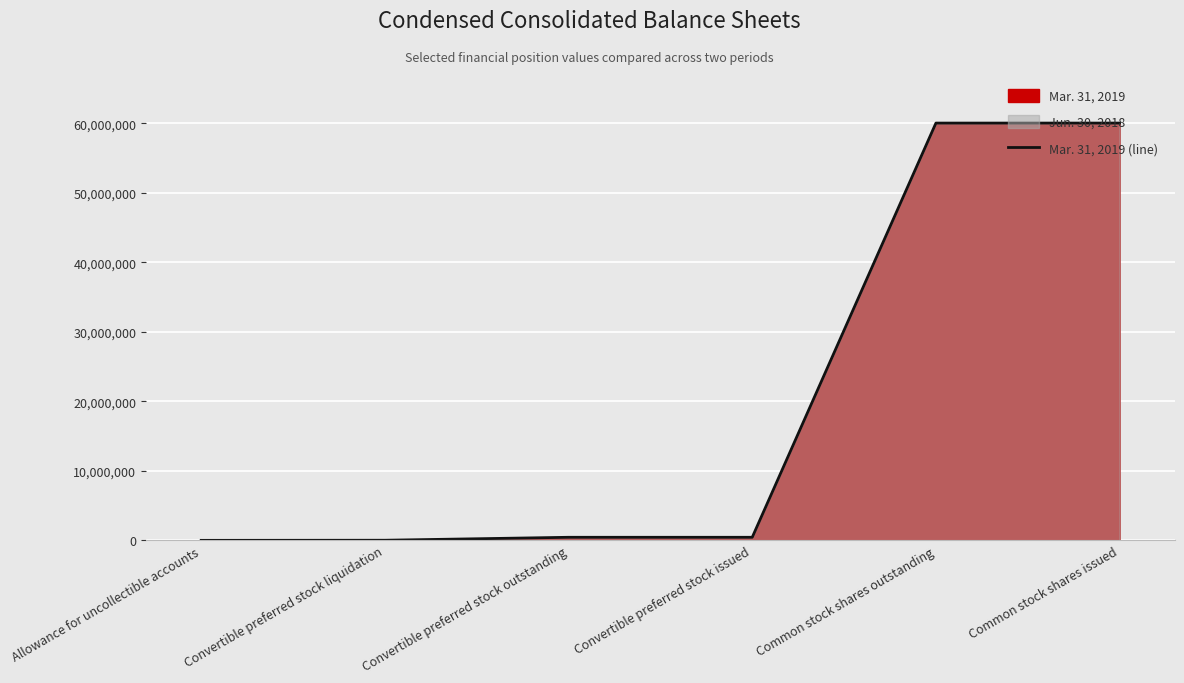

What position from the right is Convertible preferred stock issued?

3